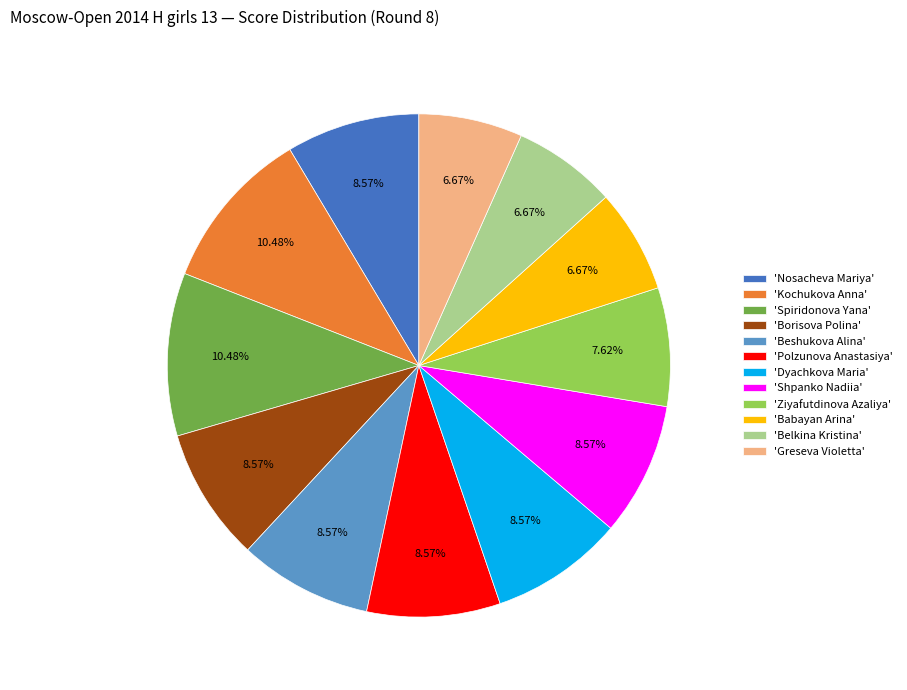

Approximately how many times larger is the value at 'Beshukova Alina' compared to 'Belkina Kristina'?

1.3